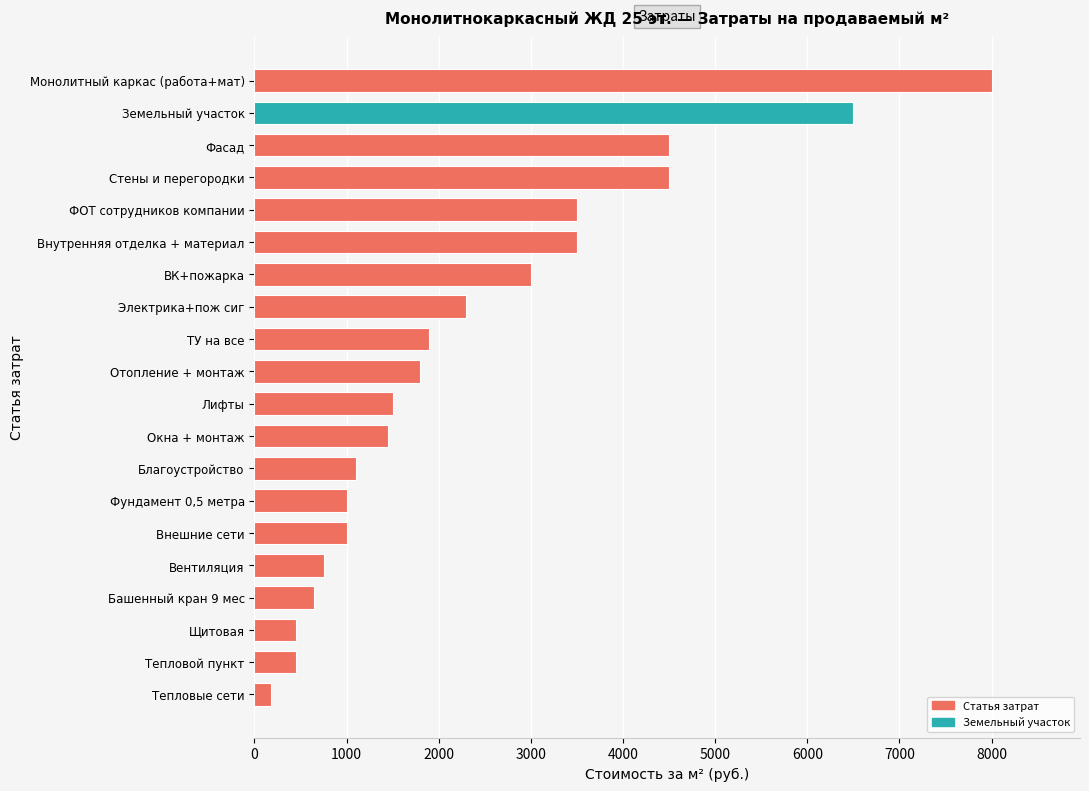

The chart shows a value of 1500 at Лифты. True or false?

True